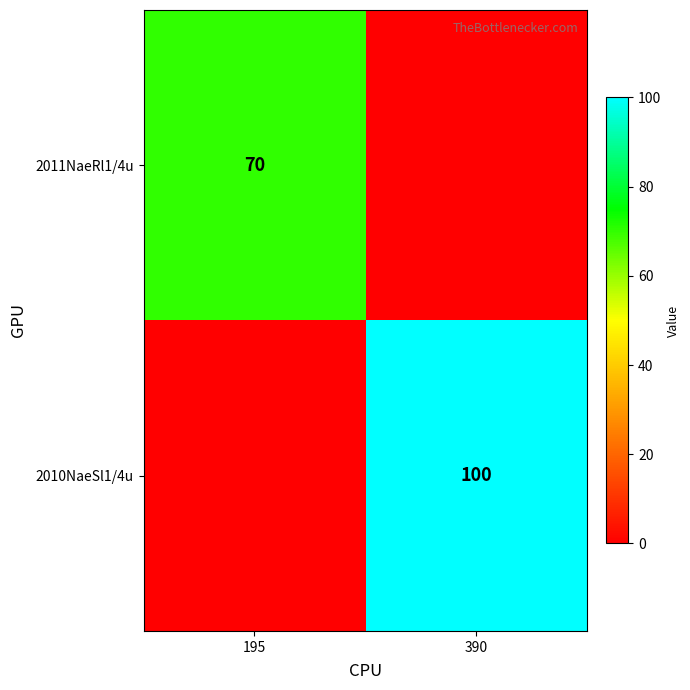

Which has a higher value, 390 or 195?

195